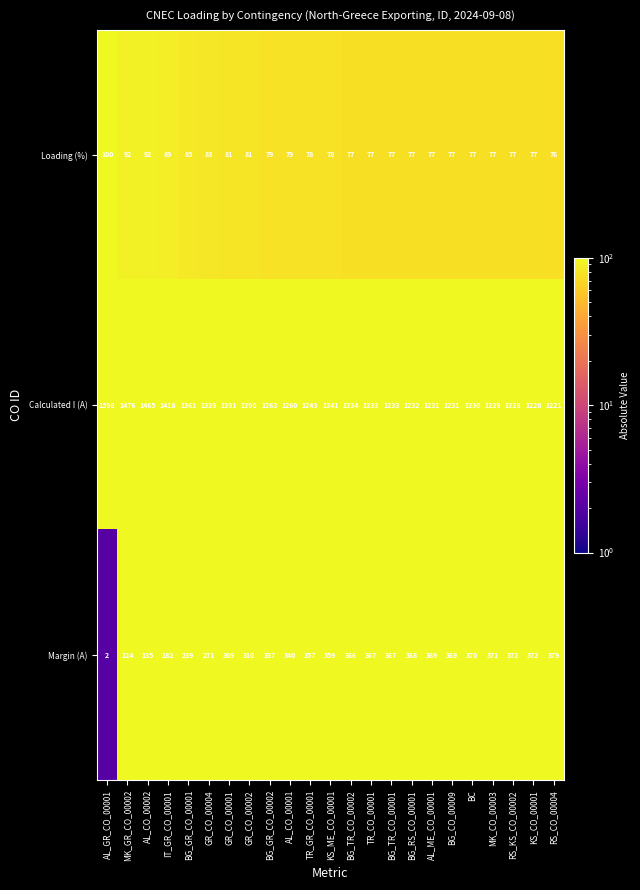

What is the spread (max minus min) of values at MK_GR_CO_00002?

1384